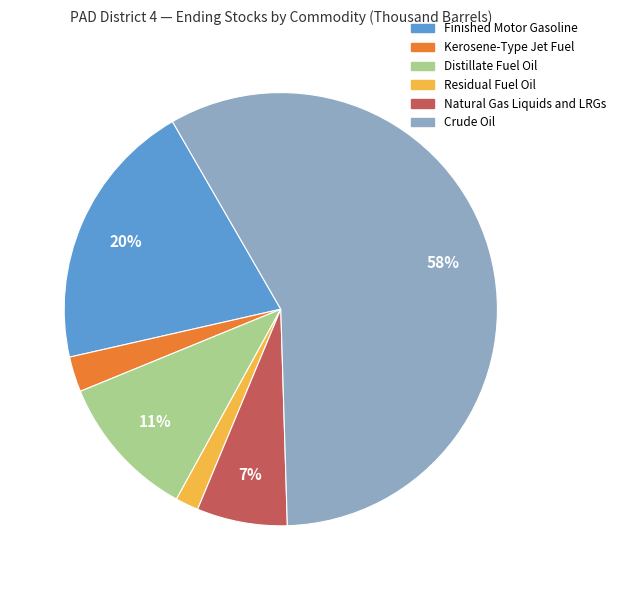

Do Residual Fuel Oil and Finished Motor Gasoline together represent more than half of the pie?

No